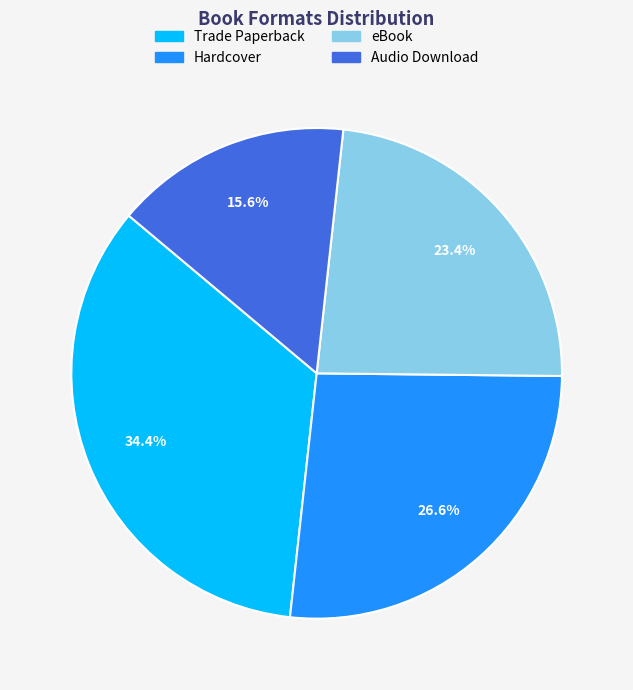

Is Audio Download the majority of the pie?

No